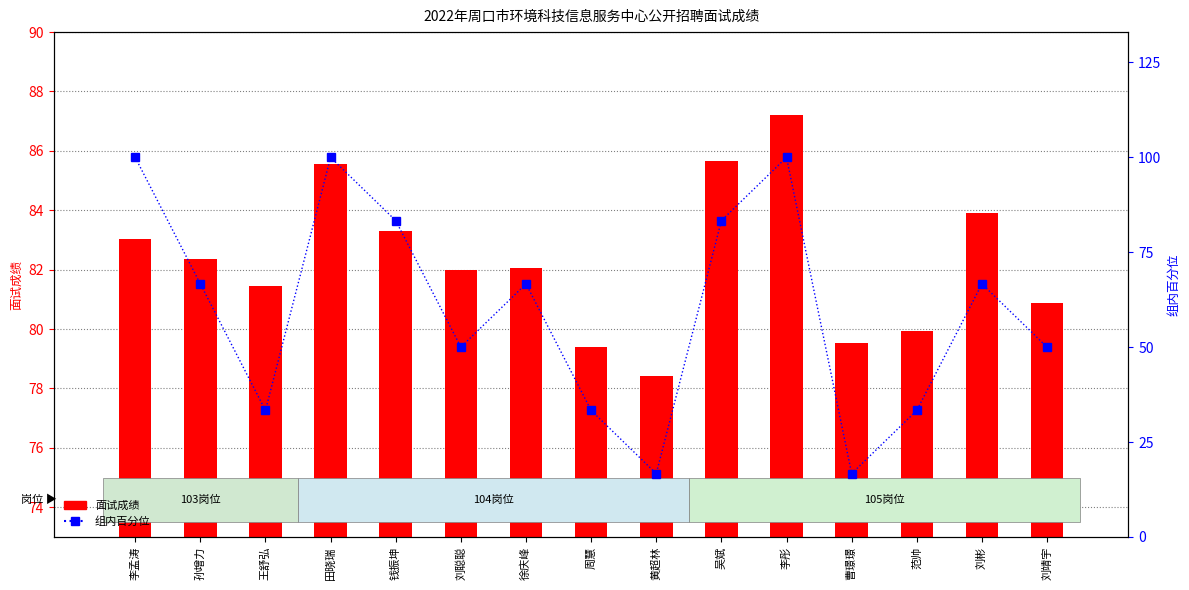

Reading left to right, extract all data points from this chart.

面试成绩: 李孟涛=83.0	孙增力=82.4	王舒弘=81.5	田晓瑞=85.5	钱振坤=83.3	刘聪聪=82.0	徐庆峰=82.0	周慧=79.4	黄超林=78.4	吴斌=85.7	李彤=87.2	曹璟璟=79.5	范帅=79.9	刘彬=83.9	刘靖宇=80.9
组内百分位: 李孟涛=100.0	孙增力=66.7	王舒弘=33.3	田晓瑞=100.0	钱振坤=83.3	刘聪聪=50.0	徐庆峰=66.7	周慧=33.3	黄超林=16.7	吴斌=83.3	李彤=100.0	曹璟璟=16.7	范帅=33.3	刘彬=66.7	刘靖宇=50.0